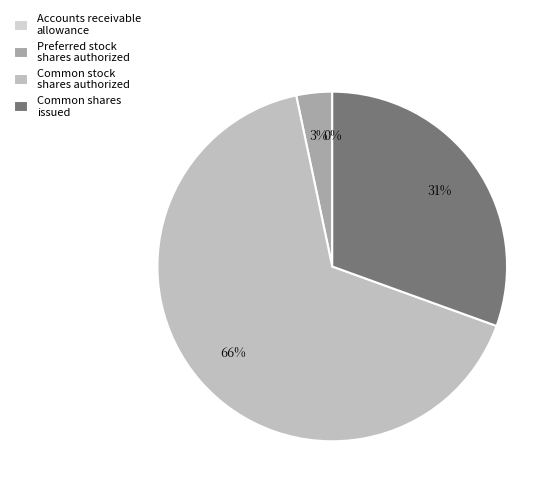

Count the number of slices in the pie.

4